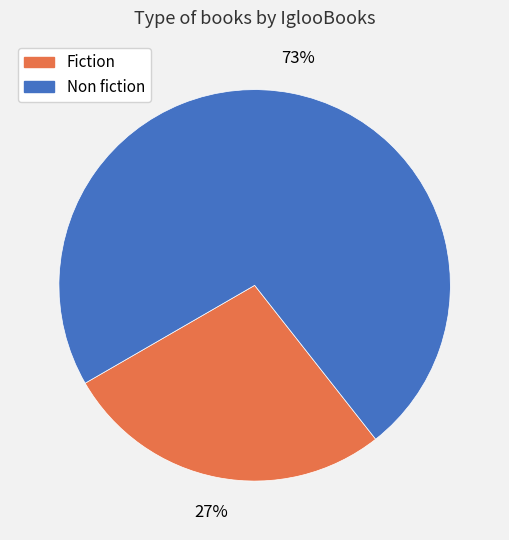

What percentage is the Non fiction slice, to the nearest percent?

73%